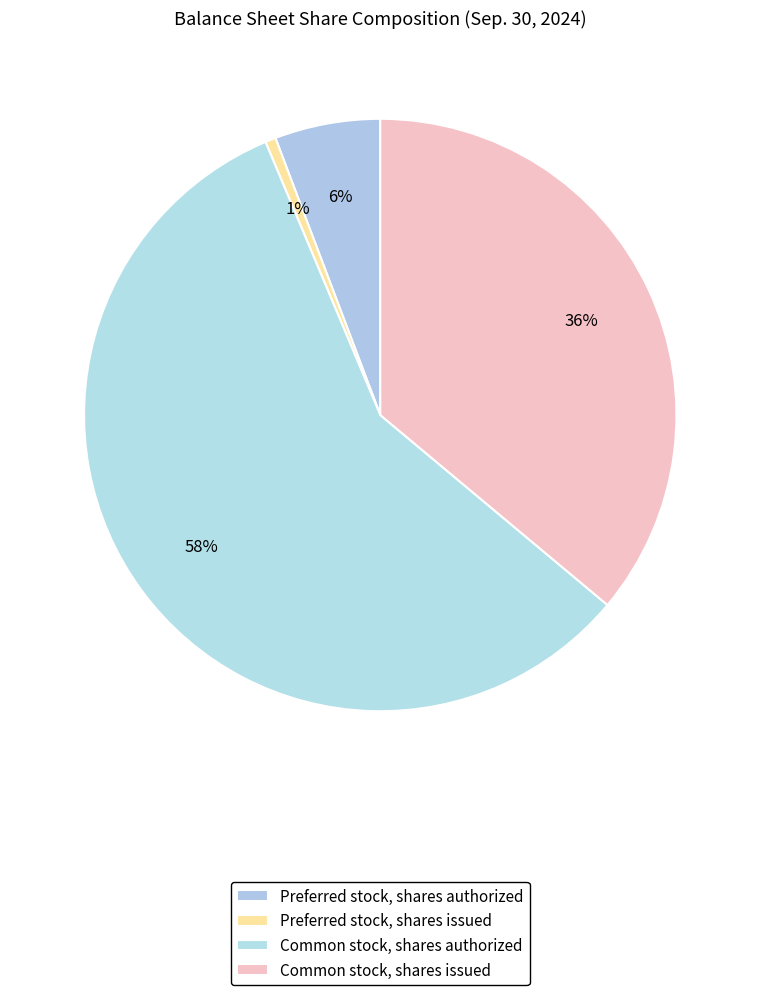

How many segments does this pie chart have?

4